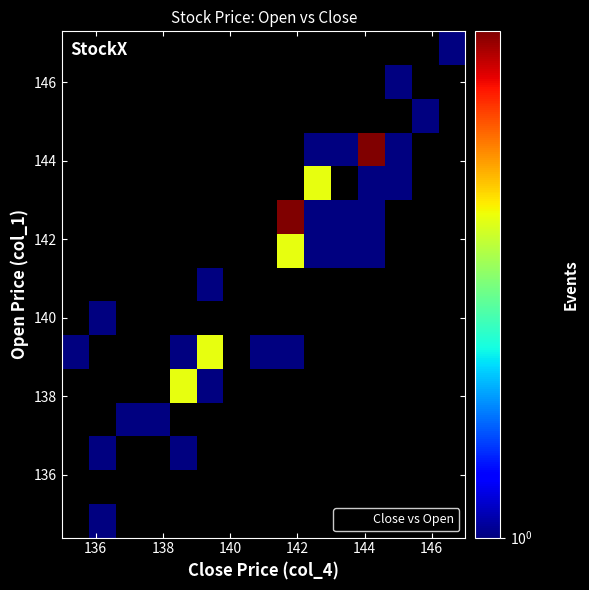

What Y value in the scatter plot is closest to 140?

139.6